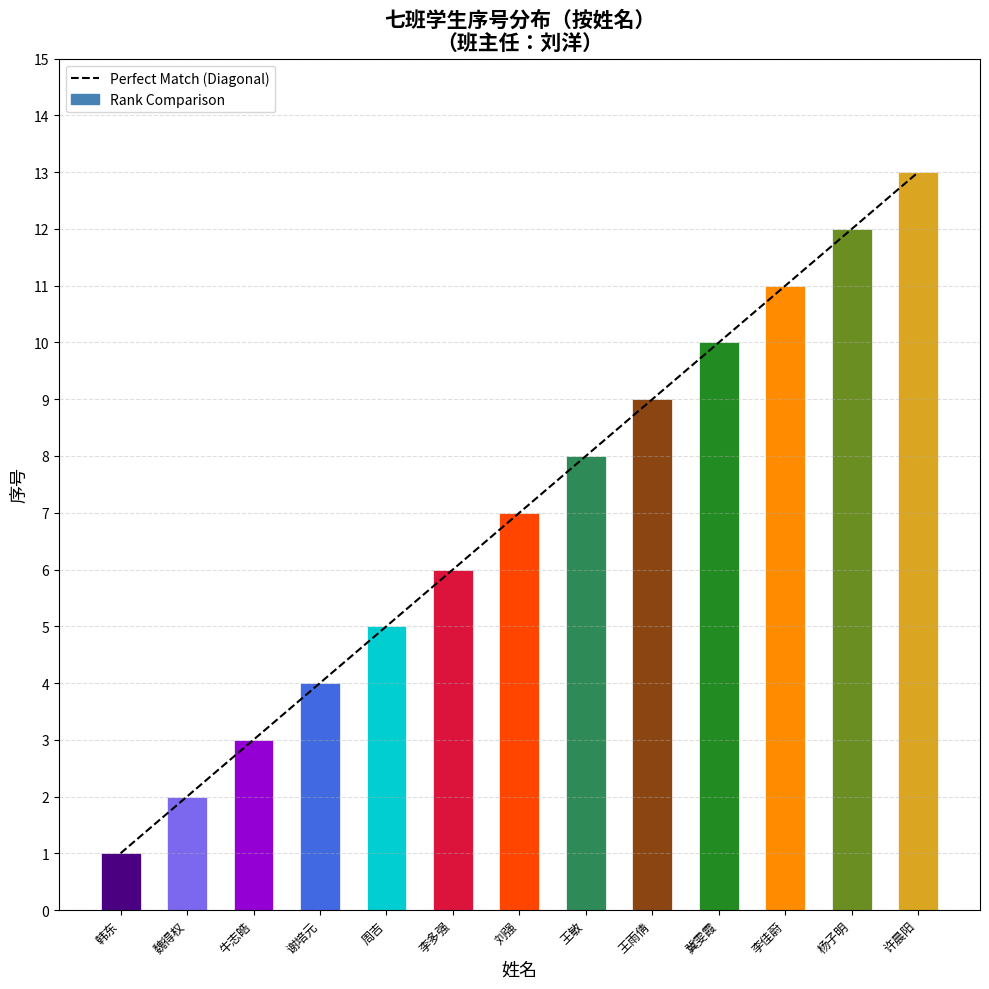

What is the sum of the values at 李佳蔚 and 刘强?

18